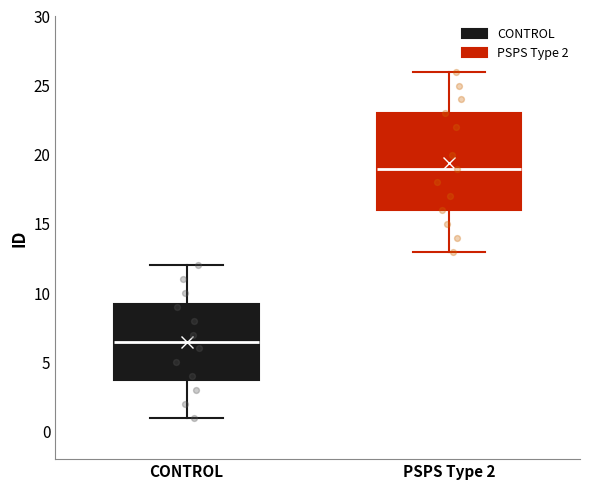

Which box is the tallest, from its lower edge to its upper edge?

PSPS Type 2